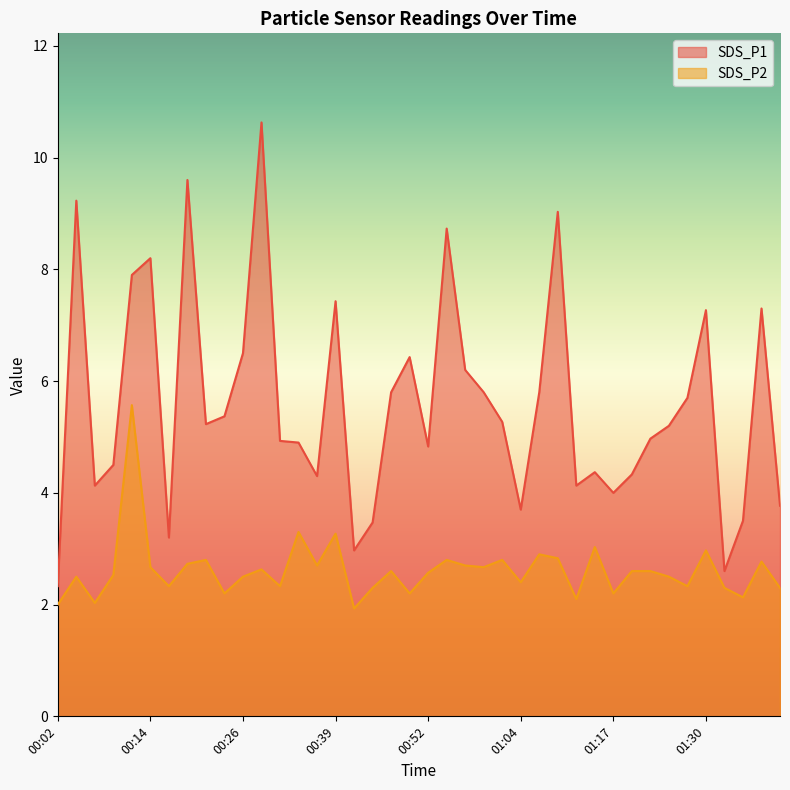

True or false: SDS_P2 and SDS_P1 cross at least once.

False